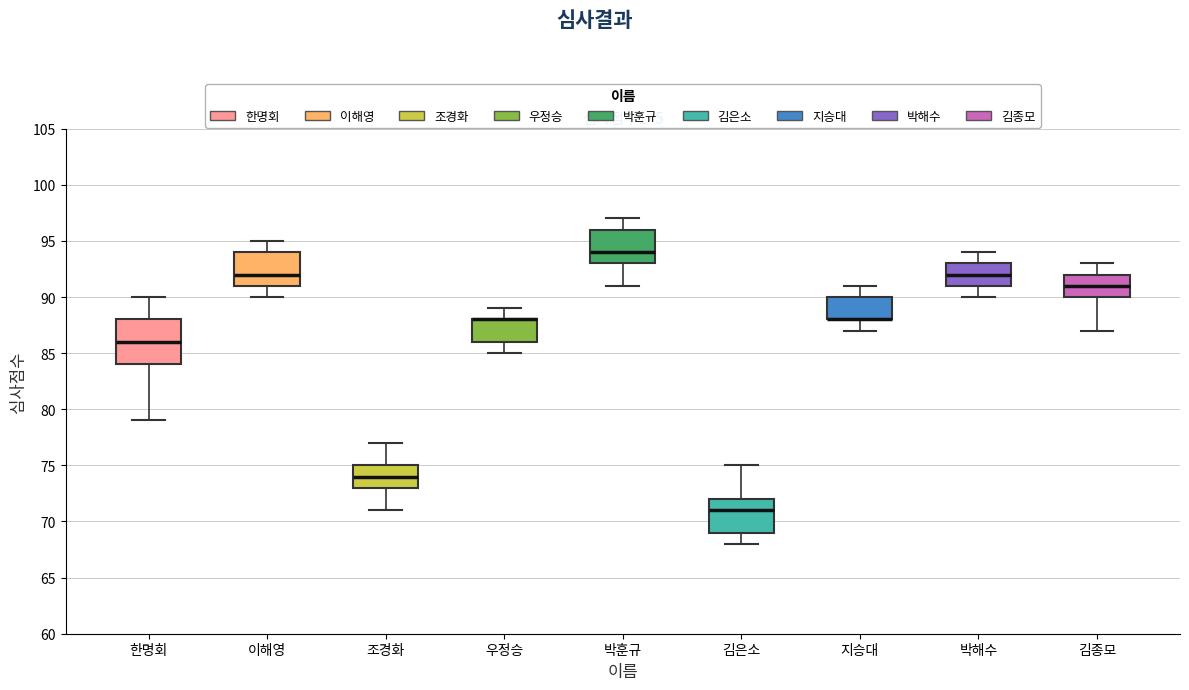

Where does the median line of the box for 박해수 sit on the y-axis? The values are not printed on the chart, so give them approximately, as read against the axis.

92